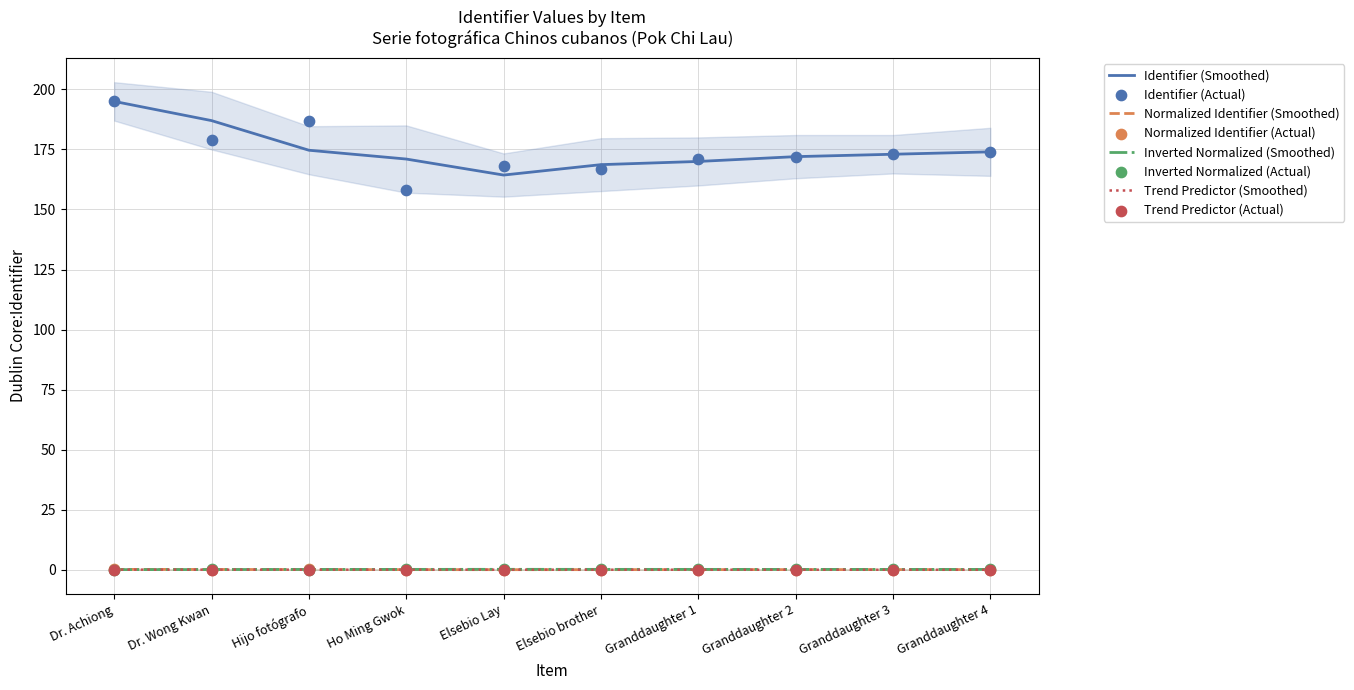

What is the ratio of the value at Hijo fotógrafo to the value at Granddaughter 2?

1.1